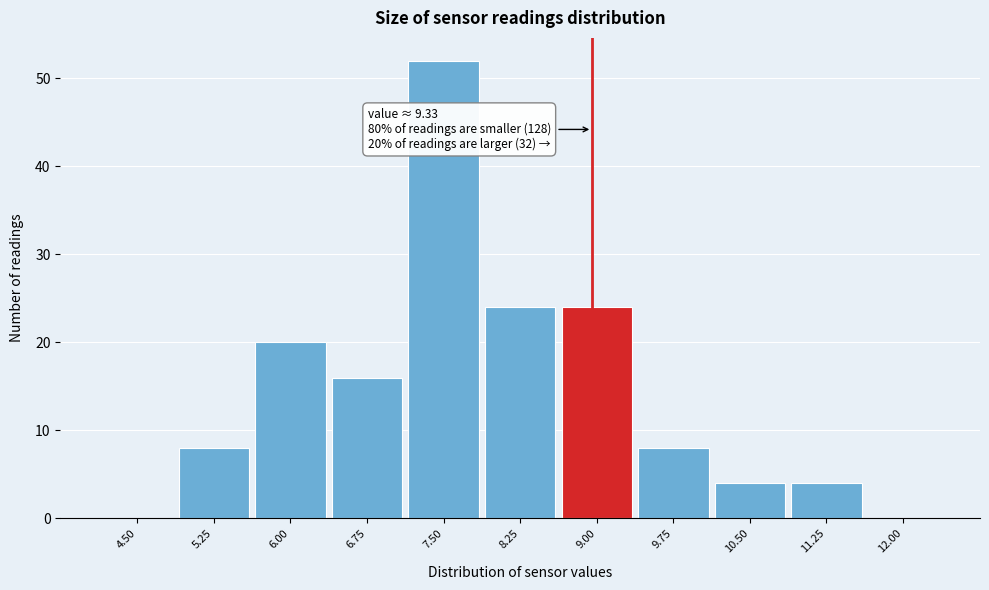

Reading left to right, list all the values displayed in this chart.

4.50=0	5.25=8	6.00=20	6.75=16	7.50=52	8.25=24	9.00=24	9.75=8	10.50=4	11.25=4	12.00=0